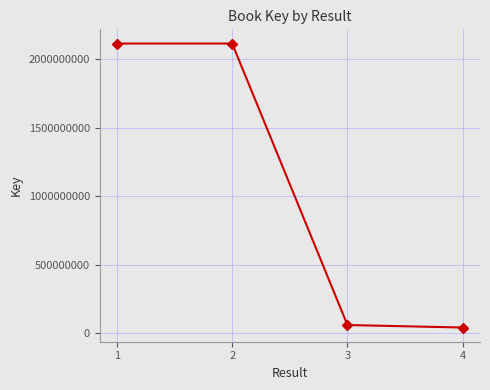

What is the change in value from 2 to 3?

-2052041817